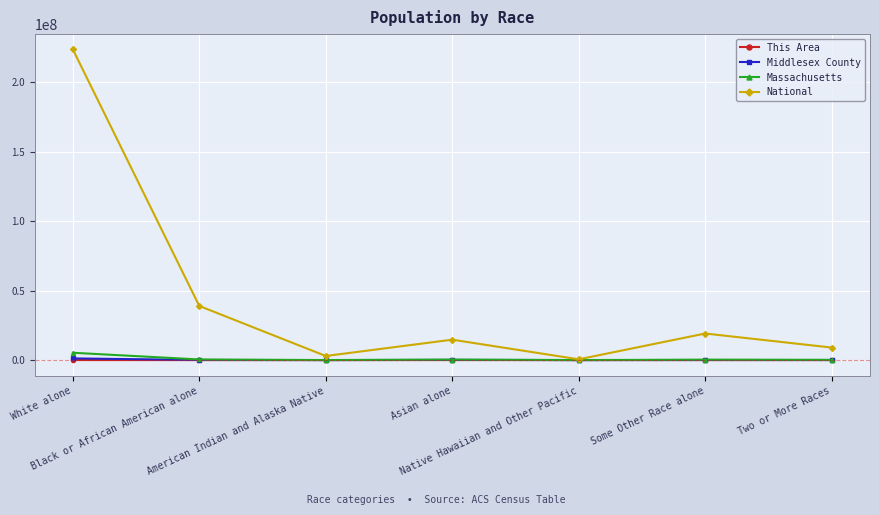

What is the difference between the maximum and minimum values in the Middlesex County series?

1201924